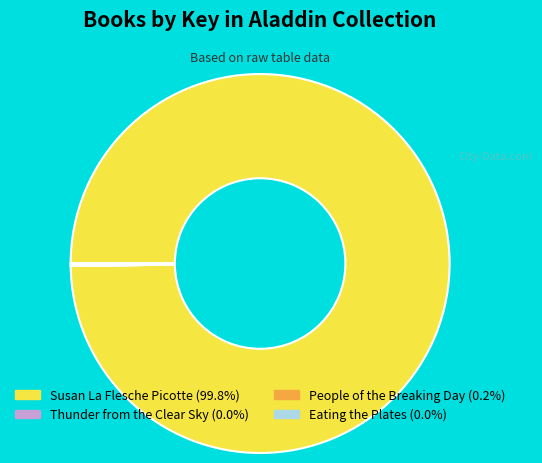

What is the majority slice?

Susan La Flesche Picotte